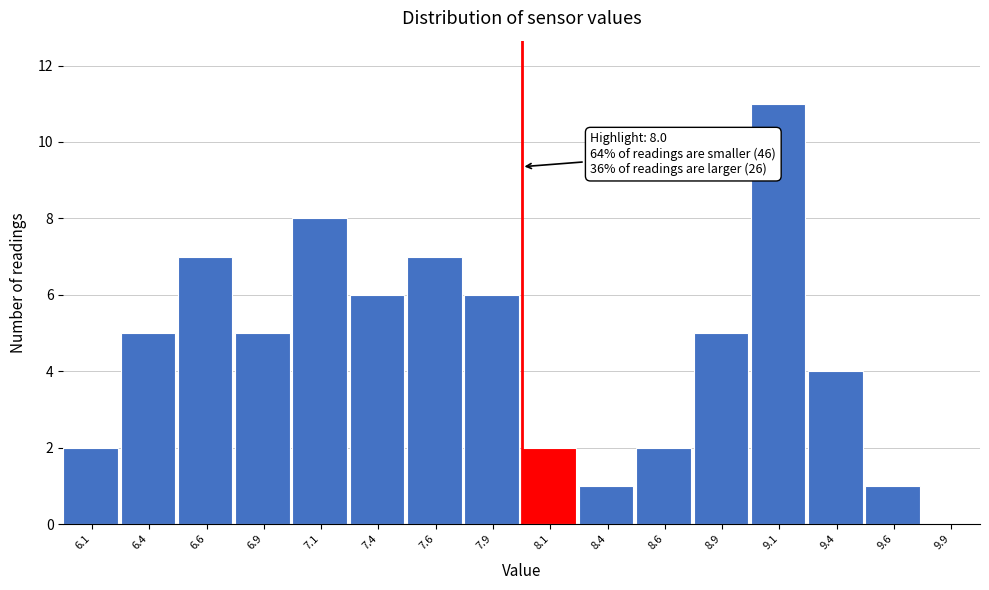

Over which range of the x-axis is the bar tallest?

9.00 to 9.25